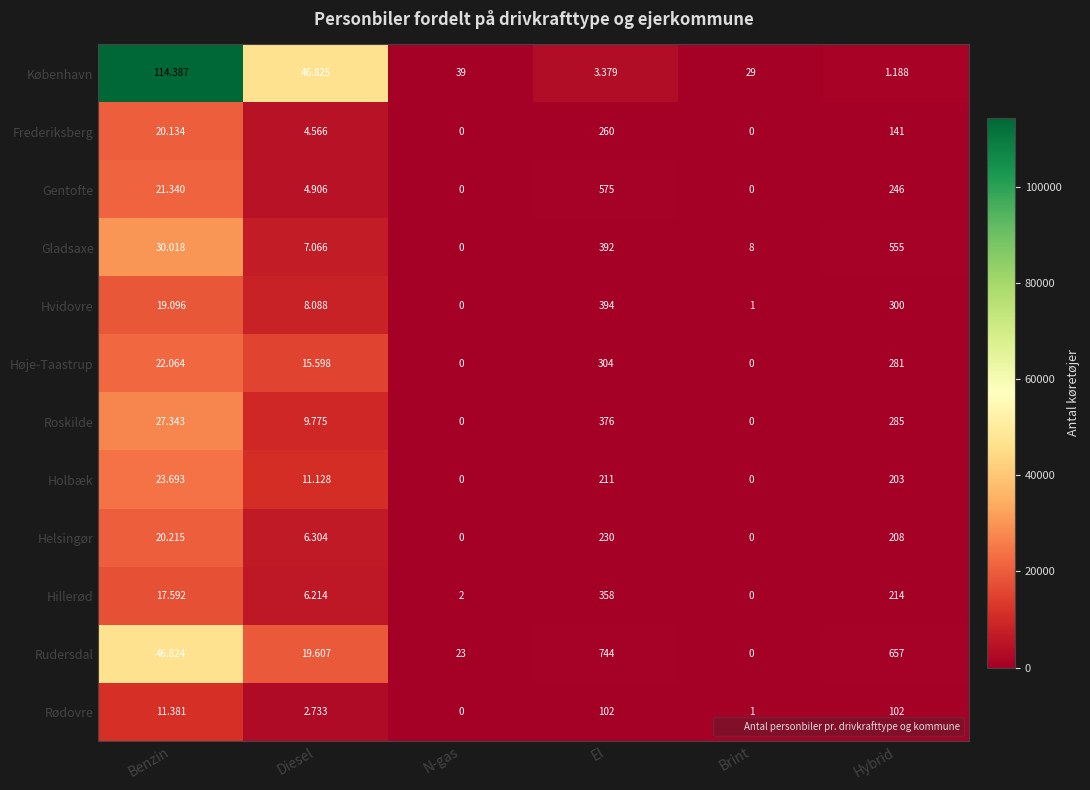

At which label is Rødovre closest to 51?

Benzin